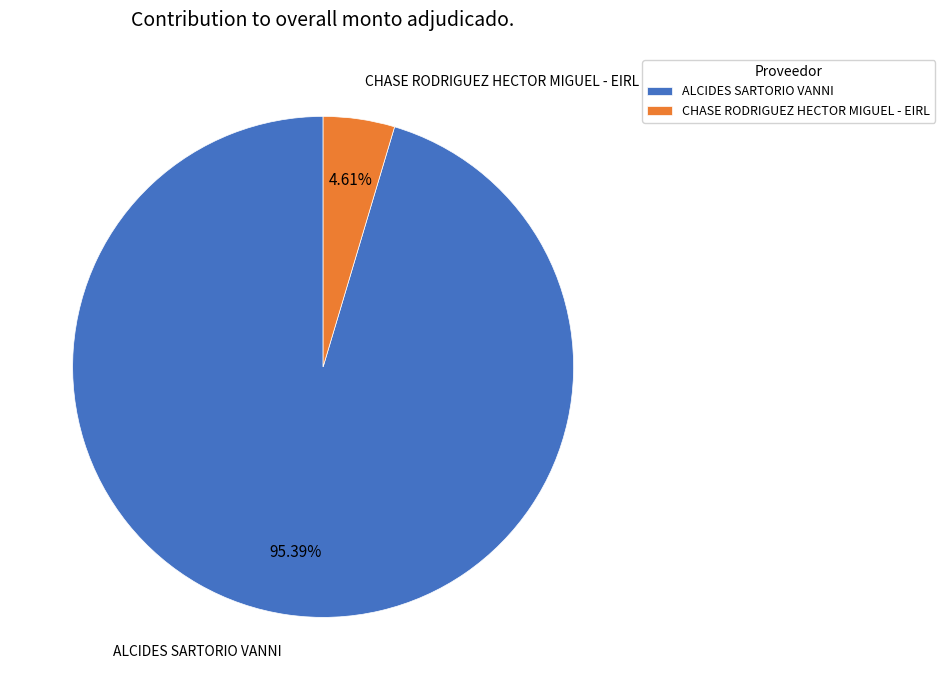

What portion of the pie excludes CHASE RODRIGUEZ HECTOR MIGUEL - EIRL?

95.4%